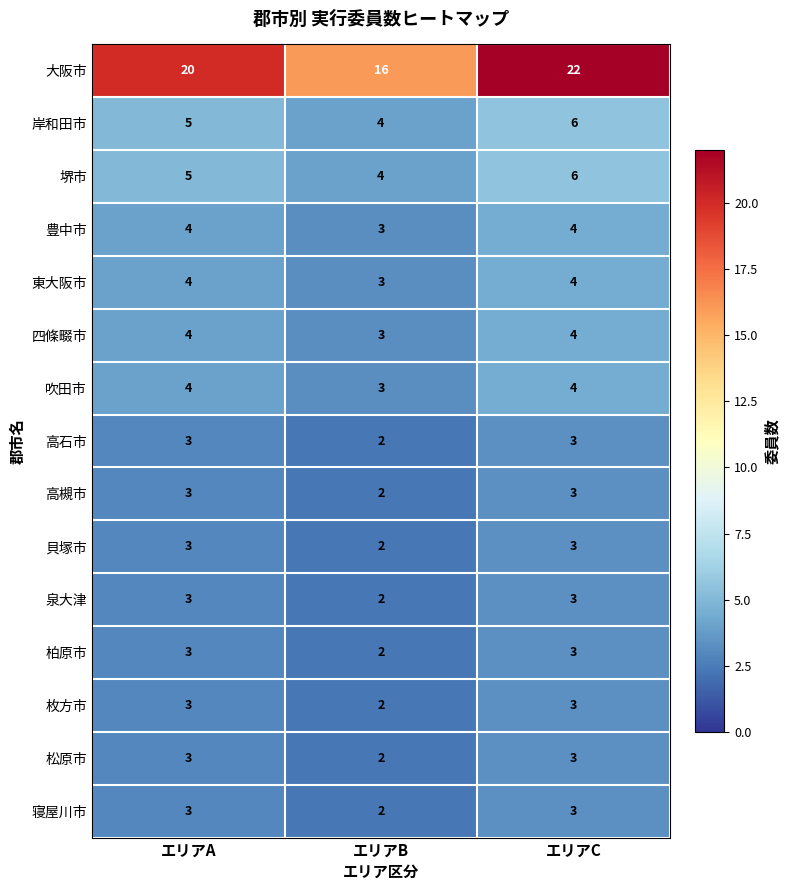

How many 松原市 values are between 2 and 3?

3